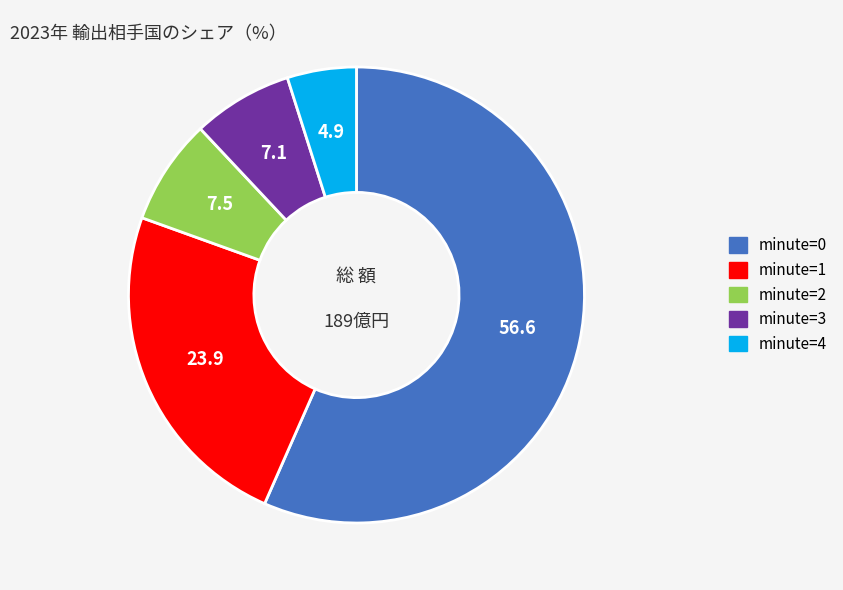

Is the sum of minute=3 and minute=4 greater than half?

No